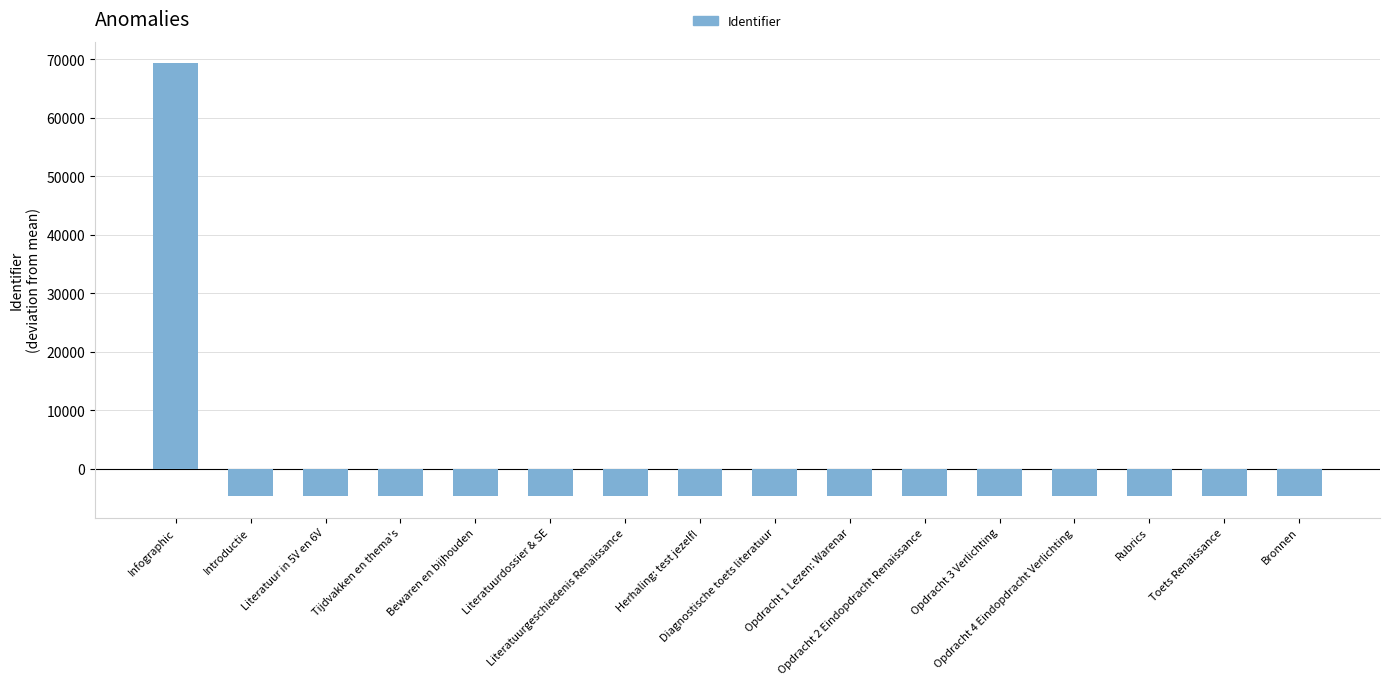

What is the difference between the values at Tijdvakken en thema's and Herhaling: test jezelf!?

8.0